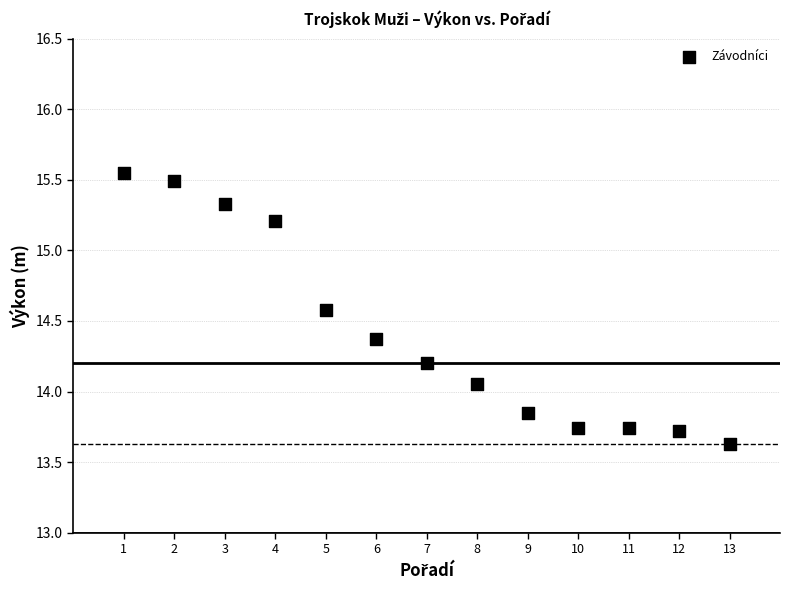

What is the range of X values (max minus min)?

12.0